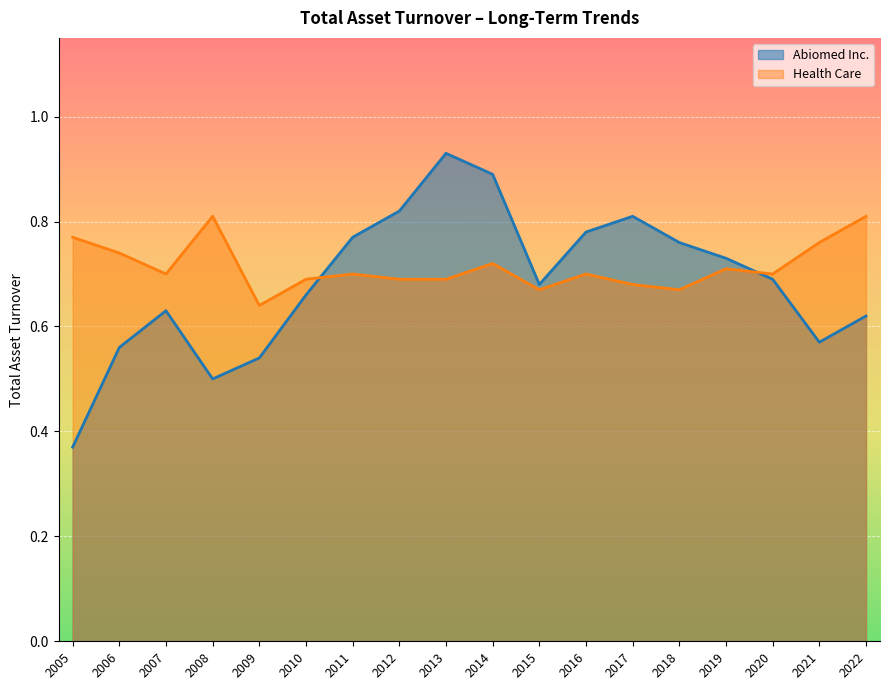

Reading left to right, what are all the values shown in this chart?

Abiomed Inc.: 0.4	0.6	0.6	0.5	0.5	0.7	0.8	0.8	0.9	0.9	0.7	0.8	0.8	0.8	0.7	0.7	0.6	0.6
Health Care: 0.8	0.7	0.7	0.8	0.6	0.7	0.7	0.7	0.7	0.7	0.7	0.7	0.7	0.7	0.7	0.7	0.8	0.8